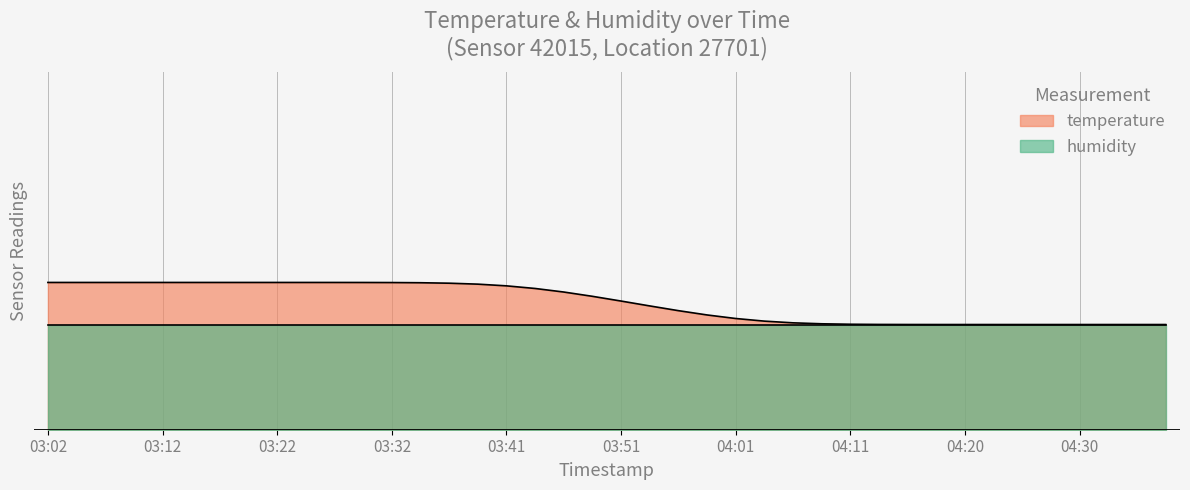

Reading left to right, transcribe all the data shown in this chart.

03:02=15.6	03:05=15.6	03:07=15.6	03:10=15.6	03:12=15.6	03:15=15.6	03:17=15.6	03:20=15.6	03:22=15.6	03:24=15.6	03:27=15.6	03:29=15.6	03:32=15.6	03:34=15.6	03:37=15.6	03:39=15.6	03:41=15.6	03:44=15.6	03:46=15.6	03:49=15.5	03:51=15.5	03:54=15.5	03:56=15.5	03:58=15.4	04:01=15.4	04:03=15.4	04:06=15.4	04:08=15.4	04:11=15.4	04:13=15.4	04:15=15.4	04:18=15.4	04:20=15.4	04:23=15.4	04:25=15.4	04:28=15.4	04:30=15.4	04:32=15.4	04:35=15.4	04:37=15.4